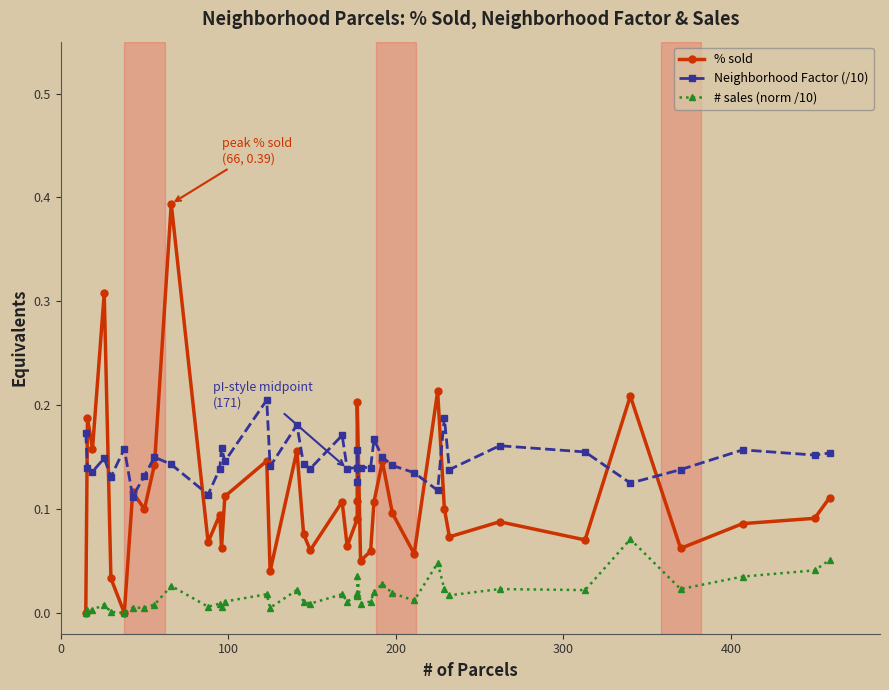

List the series in order of their peak value, lowest first.

# sales (norm /10), Neighborhood Factor (/10), % sold